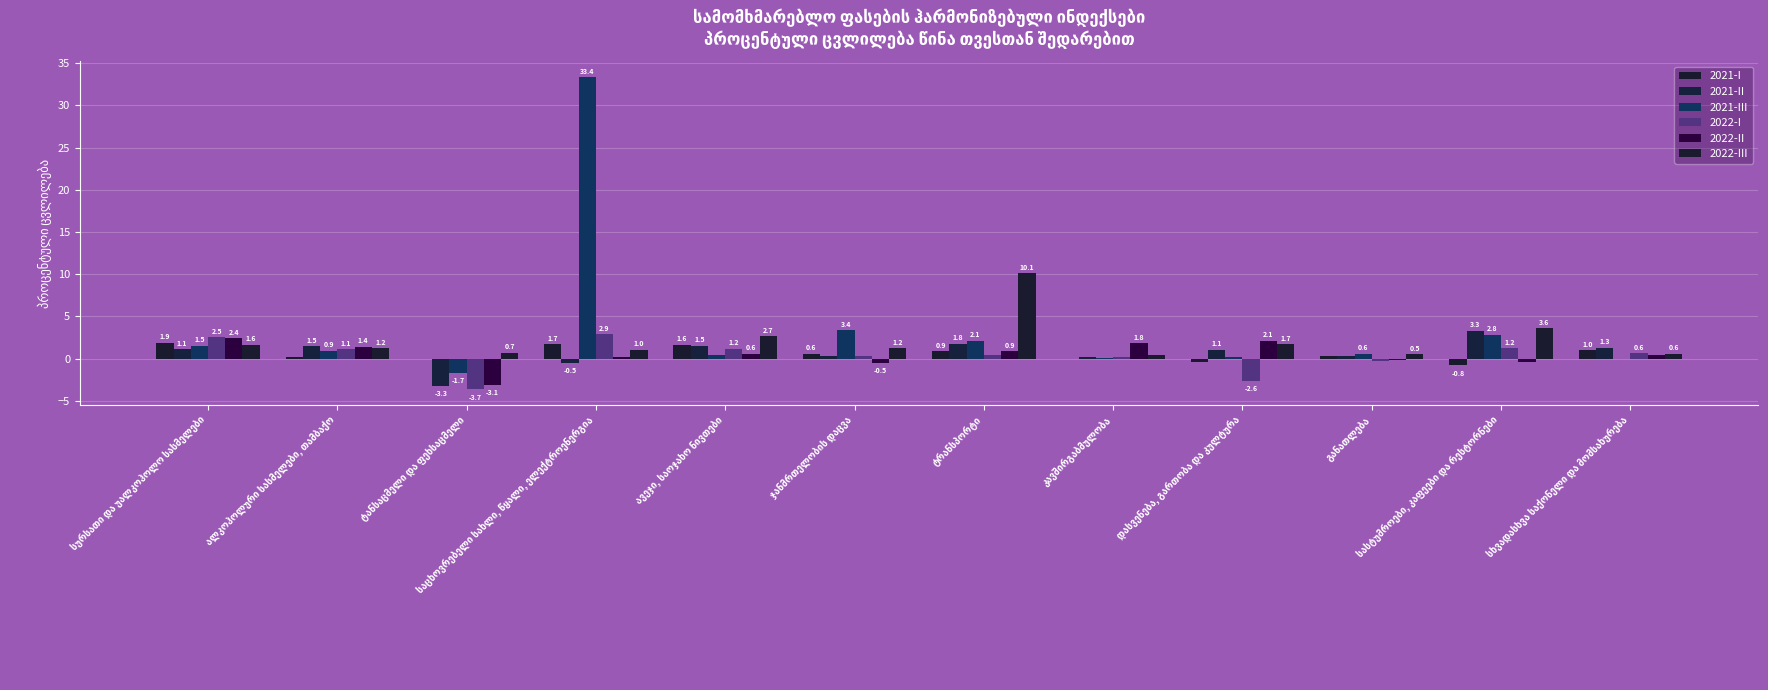

What is the label of the 3rd bar from the left?

ტანსაცმელი და ფეხსაცმელი